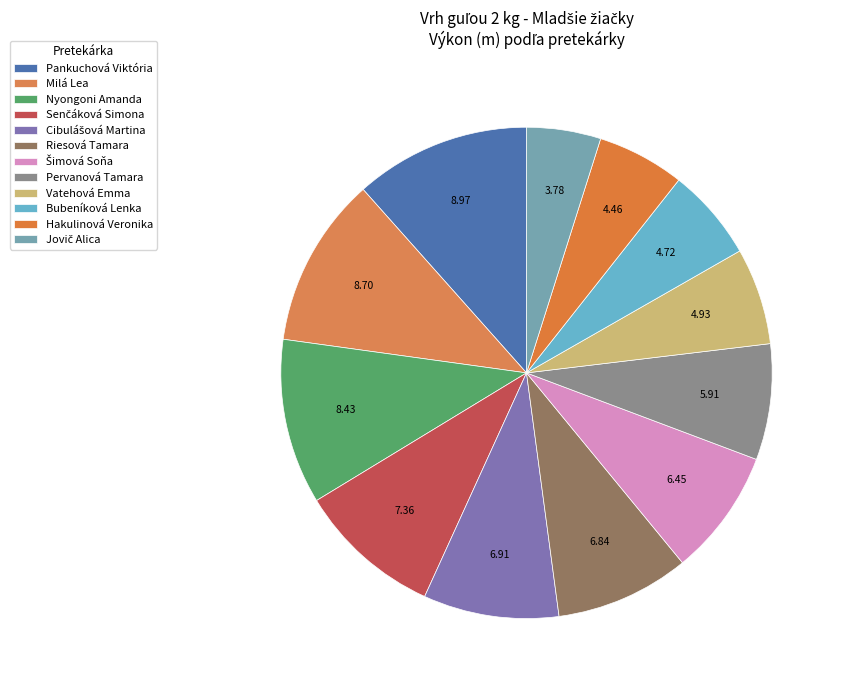

How many slices are in this pie chart?

12